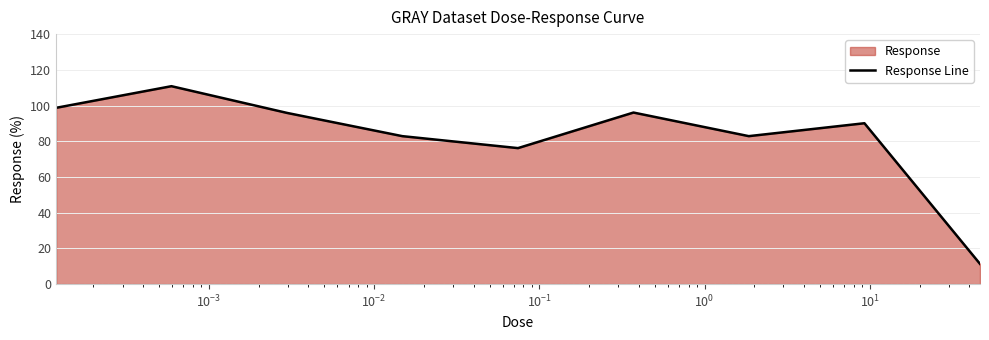

What is the sum of all values?

744.8